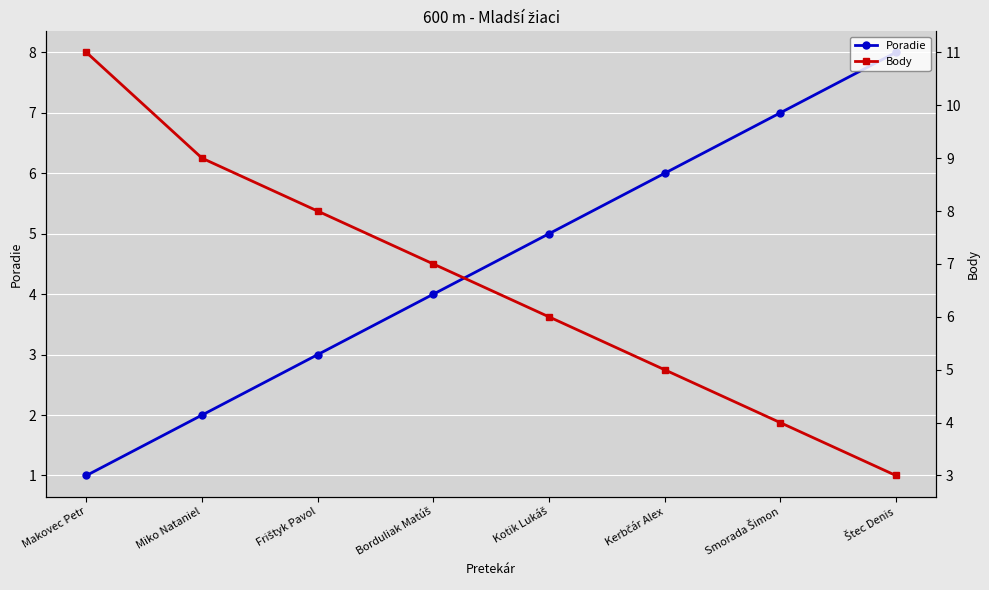

Where does the Poradie series first go above 5?

Kerbčár Alex